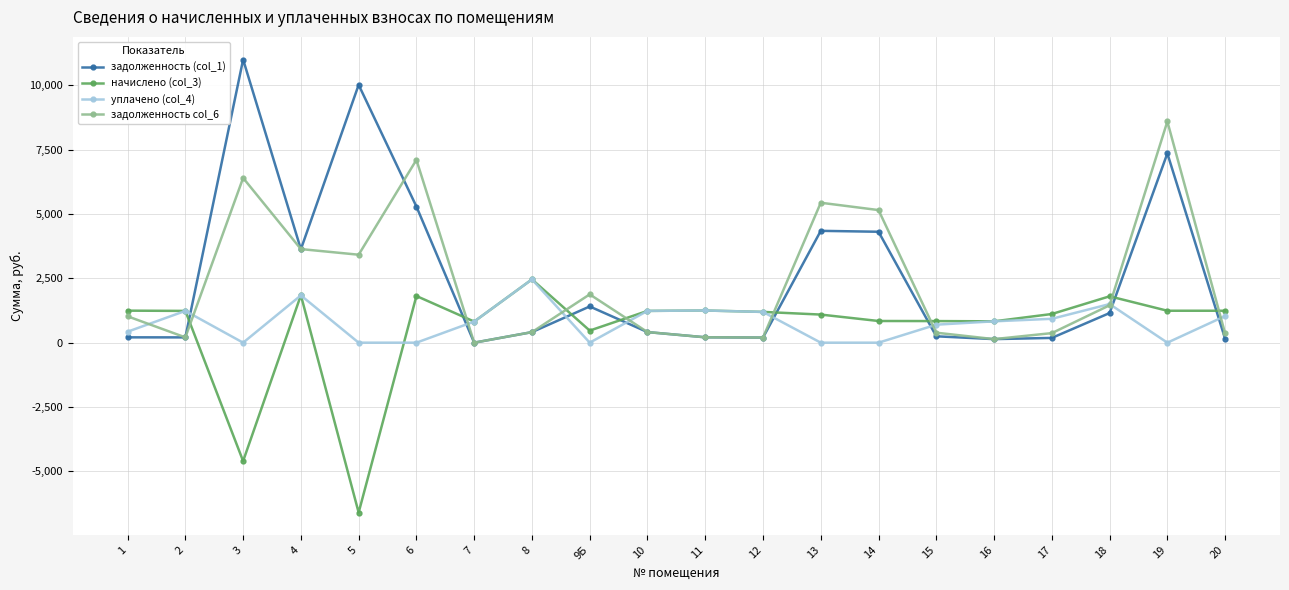

True or false: начислено (col_3) and уплачено (col_4) intersect in this chart.

True